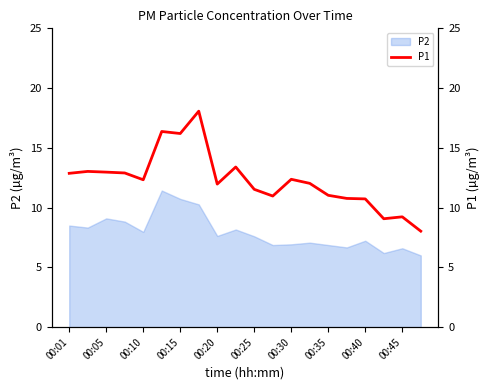

At which label does the data first exceed 12?

00:01